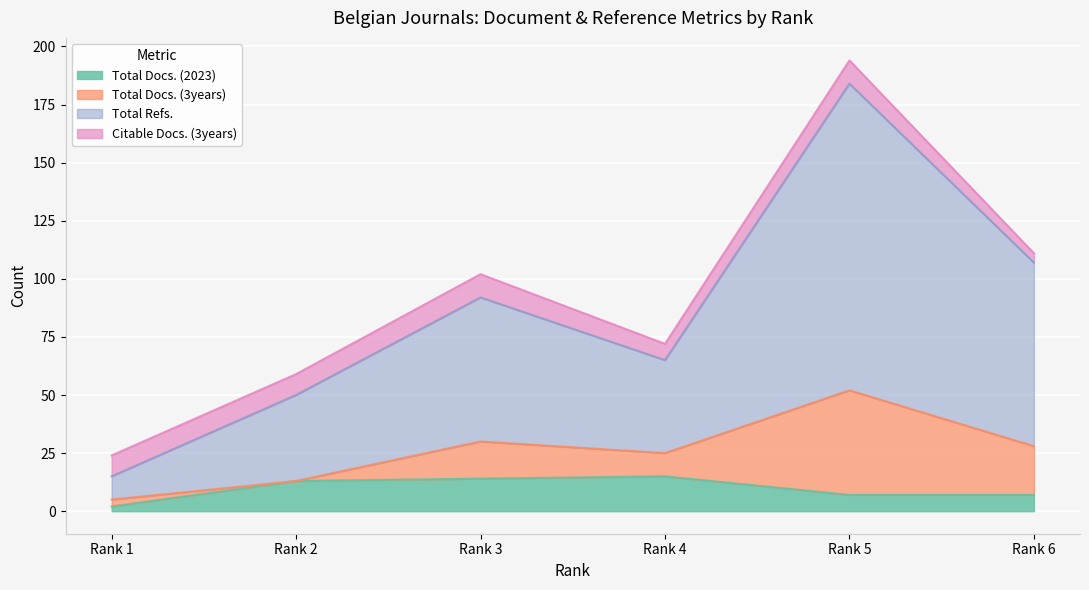

What is the difference between the Total Docs. (2023) values at Rank 2 and Rank 5?

6